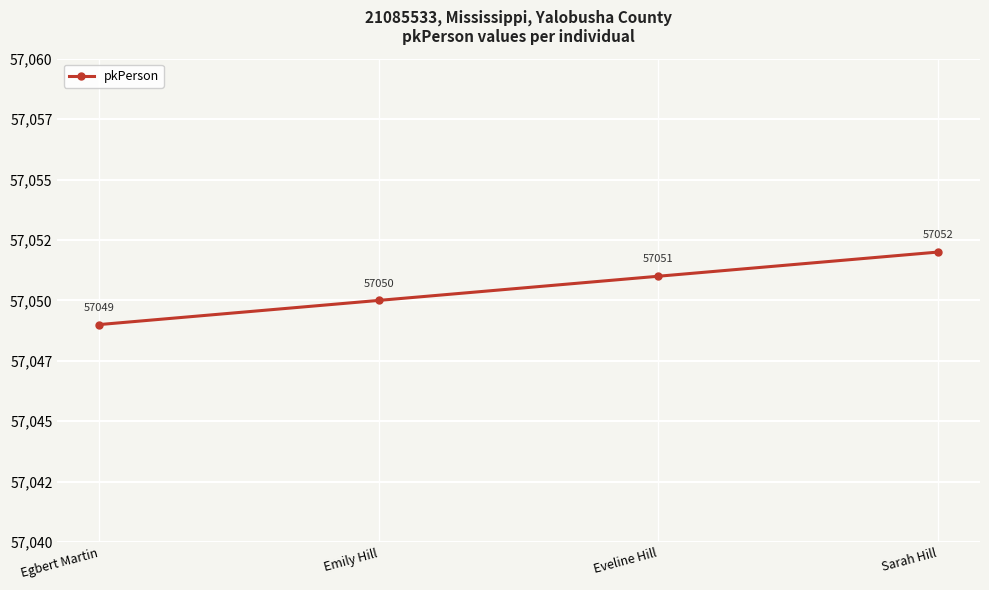

What is the average value?

57050